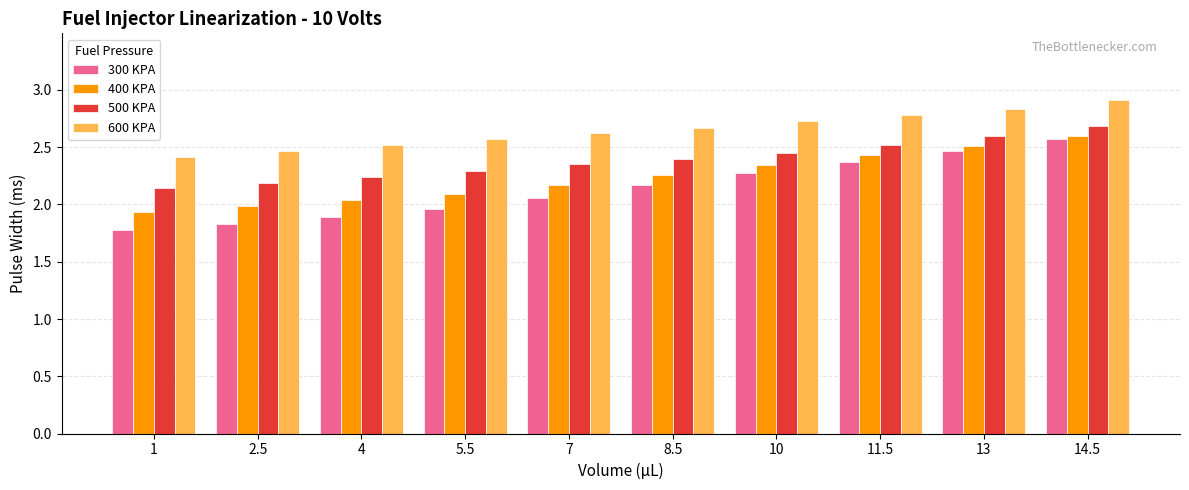

Rank the series by their average value, from highest to lowest.

600 KPA, 500 KPA, 400 KPA, 300 KPA